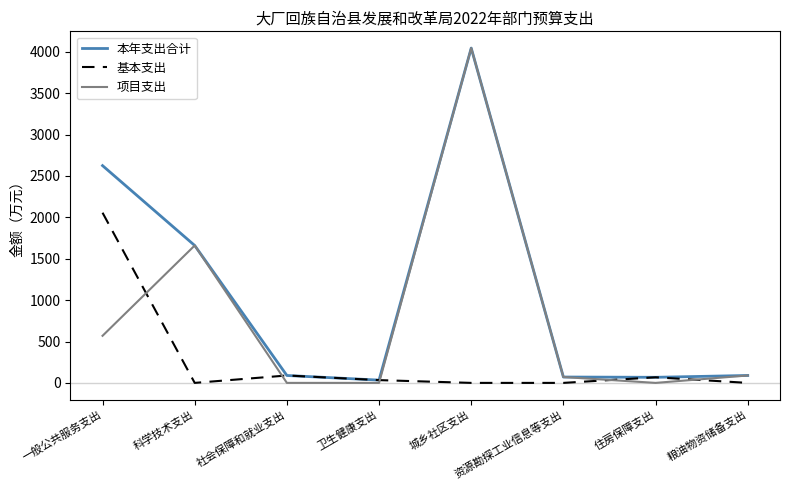

What is the average value of the 项目支出 series?

804.3